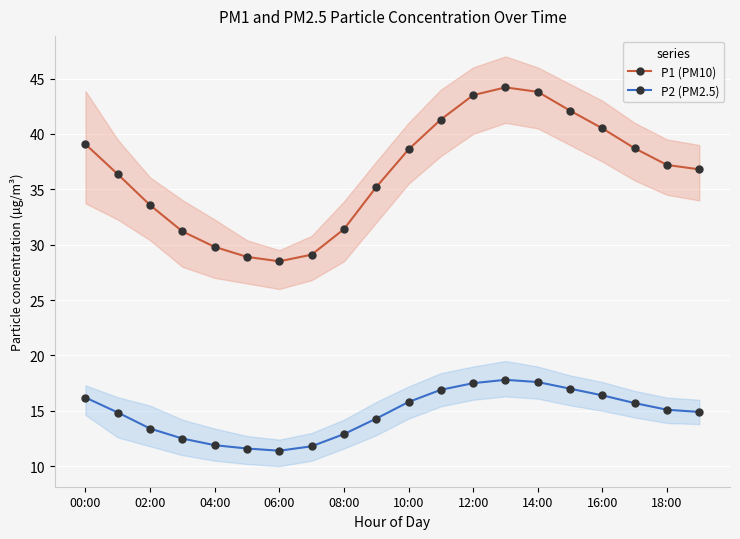

Is it true that P1 (PM10) equals 19.8 at 06:00?

False